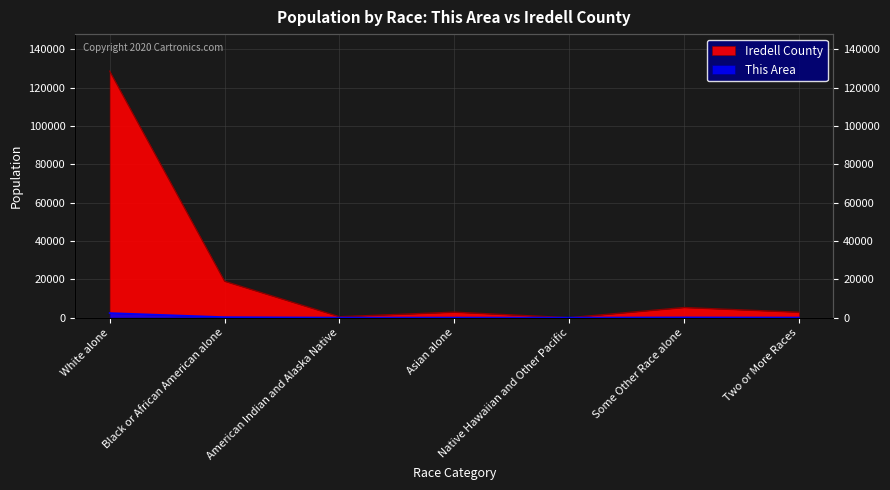

What is the difference between the second highest and minimum values in the This Area series?

263